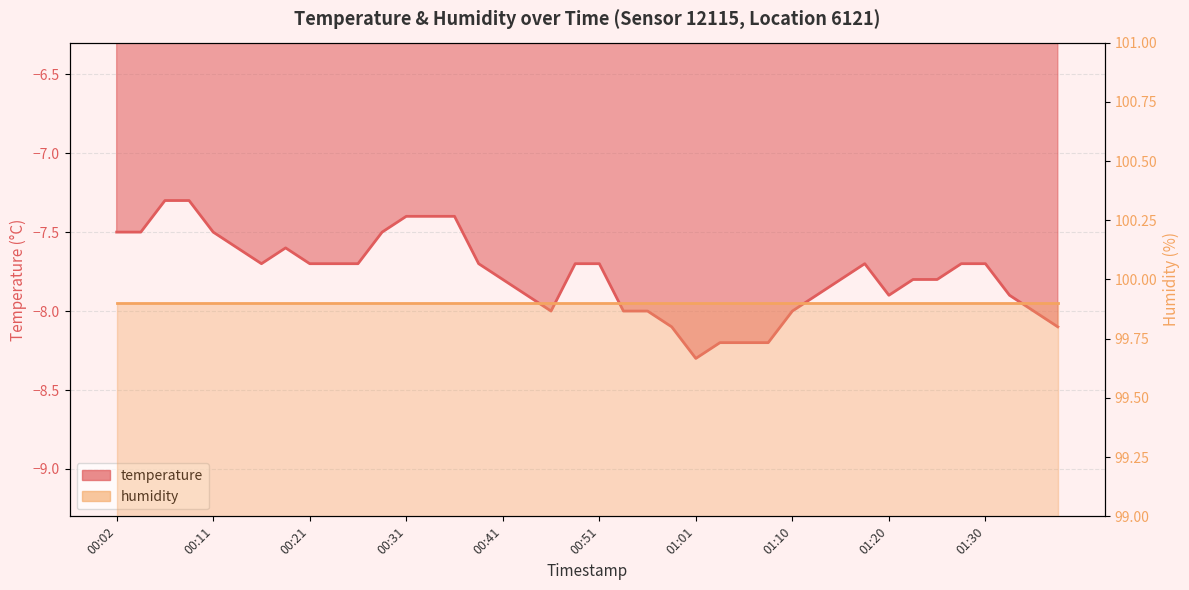

Reading left to right, list all the values displayed in this chart.

00:02=-7.5	00:04=-7.5	00:06=-7.3	00:09=-7.3	00:11=-7.5	00:14=-7.6	00:16=-7.7	00:19=-7.6	00:21=-7.7	00:24=-7.7	00:26=-7.7	00:28=-7.5	00:31=-7.4	00:33=-7.4	00:36=-7.4	00:38=-7.7	00:41=-7.8	00:44=-7.9	00:46=-8.0	00:48=-7.7	00:51=-7.7	00:53=-8.0	00:56=-8.0	00:58=-8.1	01:01=-8.3	01:03=-8.2	01:05=-8.2	01:08=-8.2	01:10=-8.0	01:13=-7.9	01:15=-7.8	01:18=-7.7	01:20=-7.9	01:23=-7.8	01:25=-7.8	01:27=-7.7	01:30=-7.7	01:32=-7.9	01:35=-8.0	01:37=-8.1